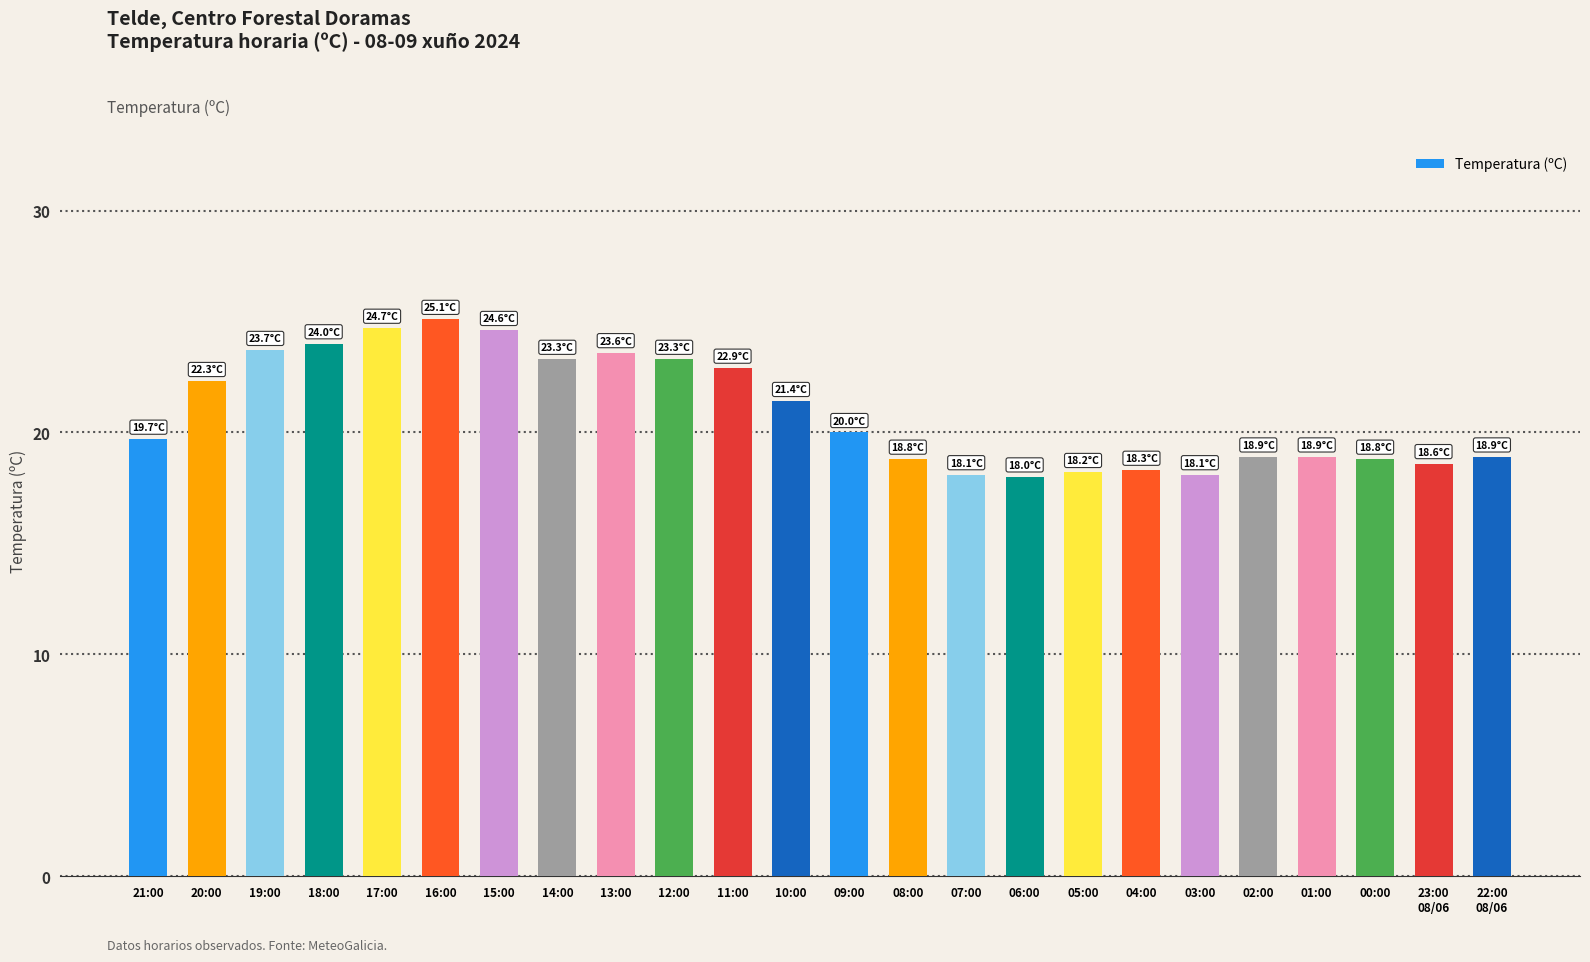

What is the change in value from 04:00 to 22:00
08/06?

+0.6